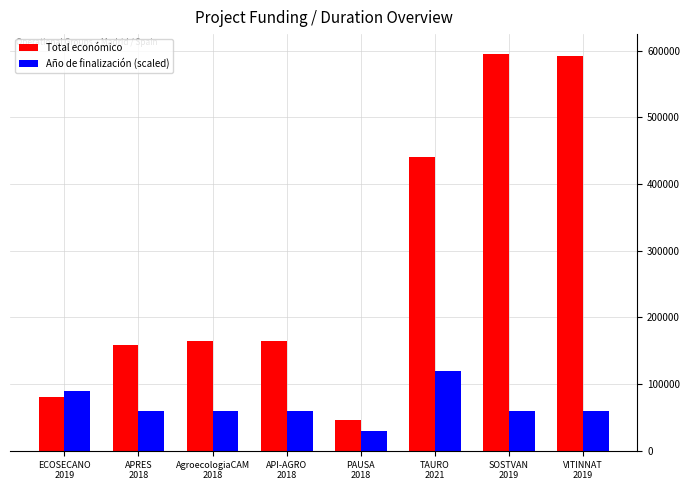

Between APRES
2018 and SOSTVAN
2019, which series saw the biggest shift?

Total económico